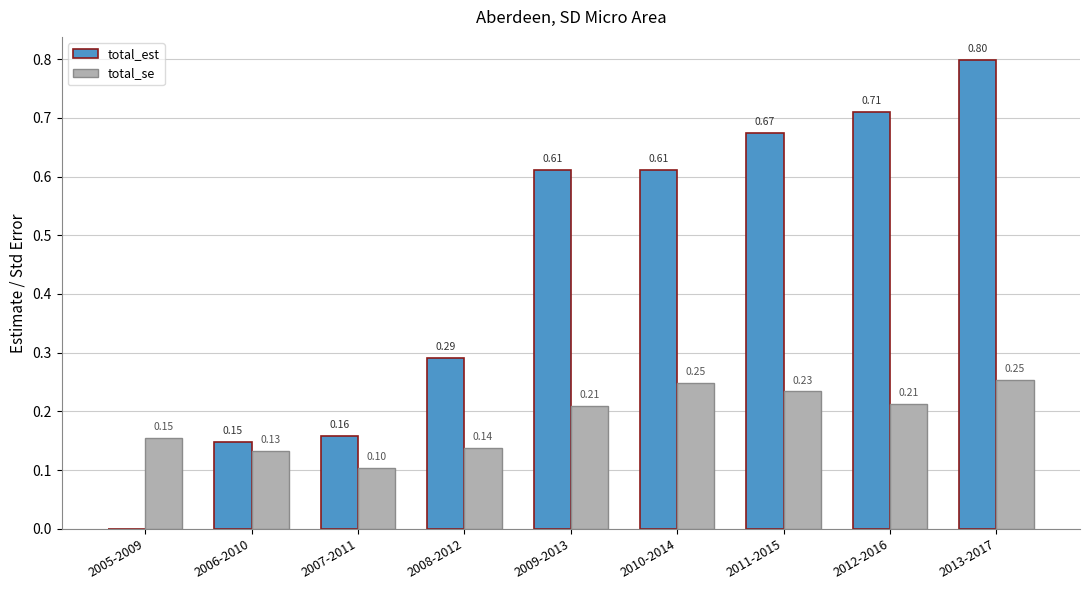

Is the value of total_est at 2011-2015 greater than the value of total_se at 2010-2014?

Yes